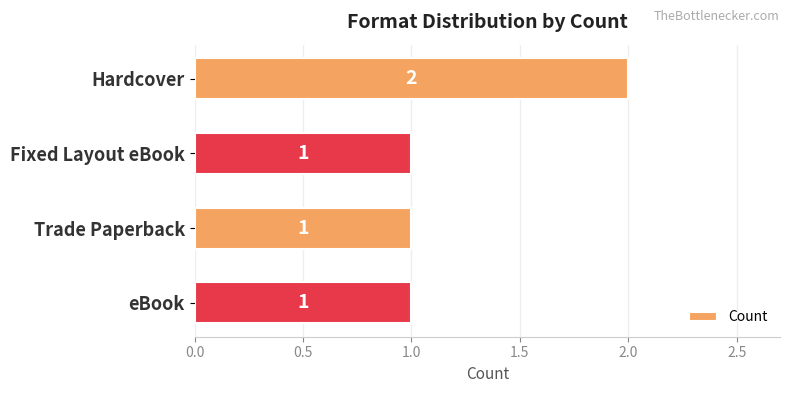

How many values are between 1 and 2?

4